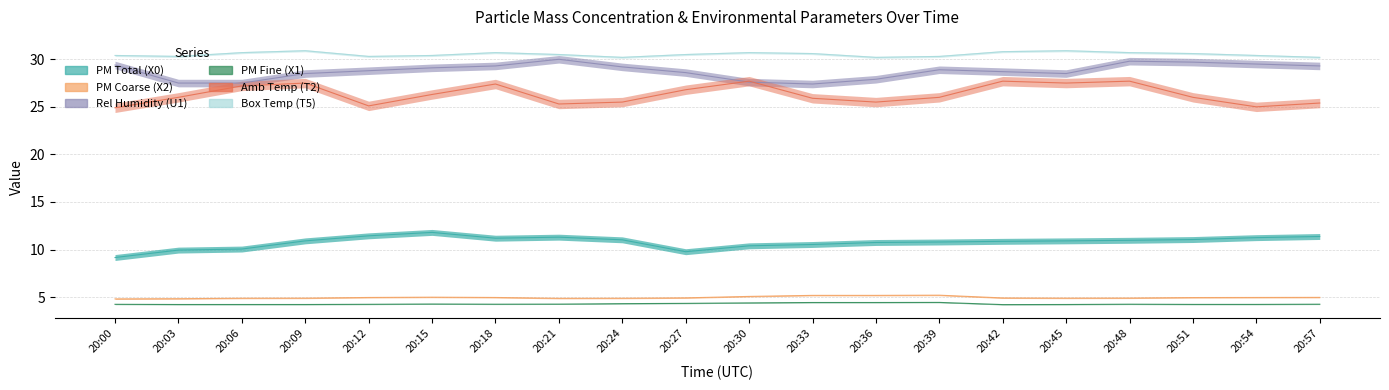

At which category does Amb Temp (T2) reach its first local valley?

20:12